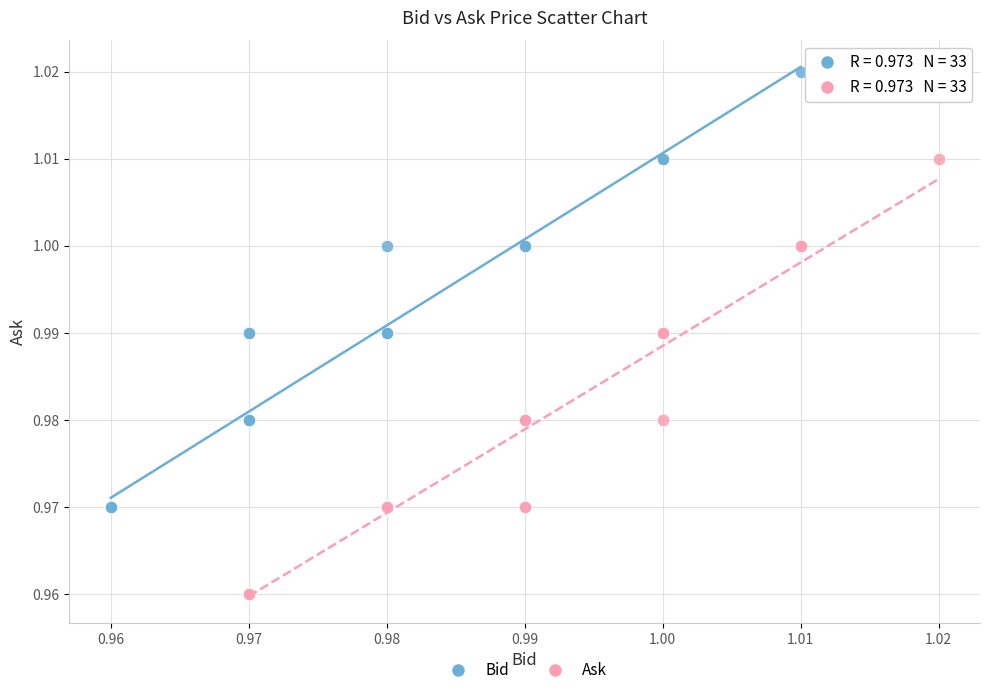

Which series contains the lowest Y value?

Ask